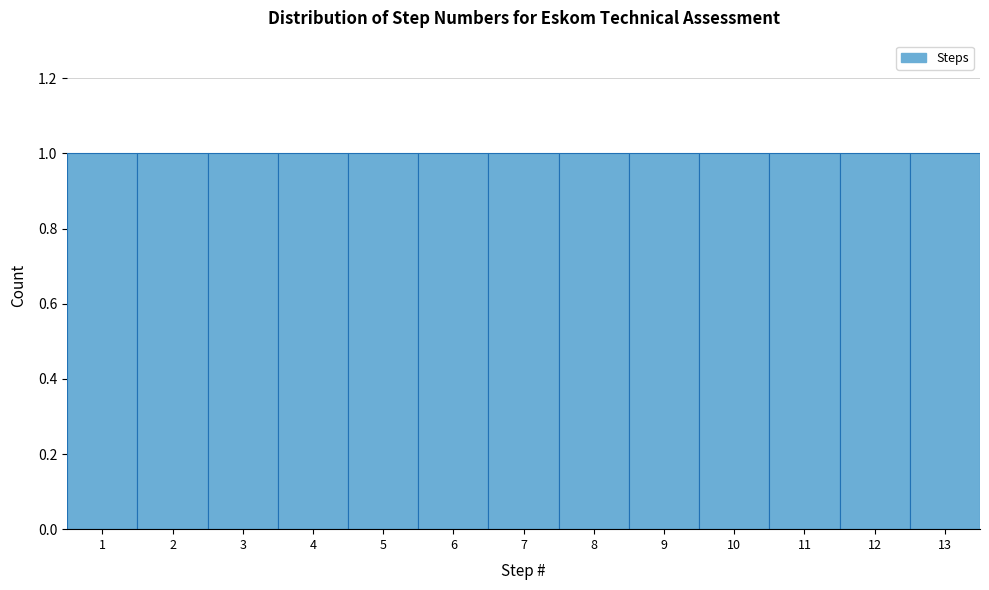

Reading left to right, transcribe this chart: for each bar, give the range it covers on the x-axis and its height. The values are not printed on the chart, so give them approximately, as read against the axis.

0.5 to 1.5: 1
1.5 to 2.5: 1
2.5 to 3.5: 1
3.5 to 4.5: 1
4.5 to 5.5: 1
5.5 to 6.5: 1
6.5 to 7.5: 1
7.5 to 8.5: 1
8.5 to 9.5: 1
9.5 to 10.5: 1
10.5 to 11.5: 1
11.5 to 12.5: 1
12.5 to 13.5: 1